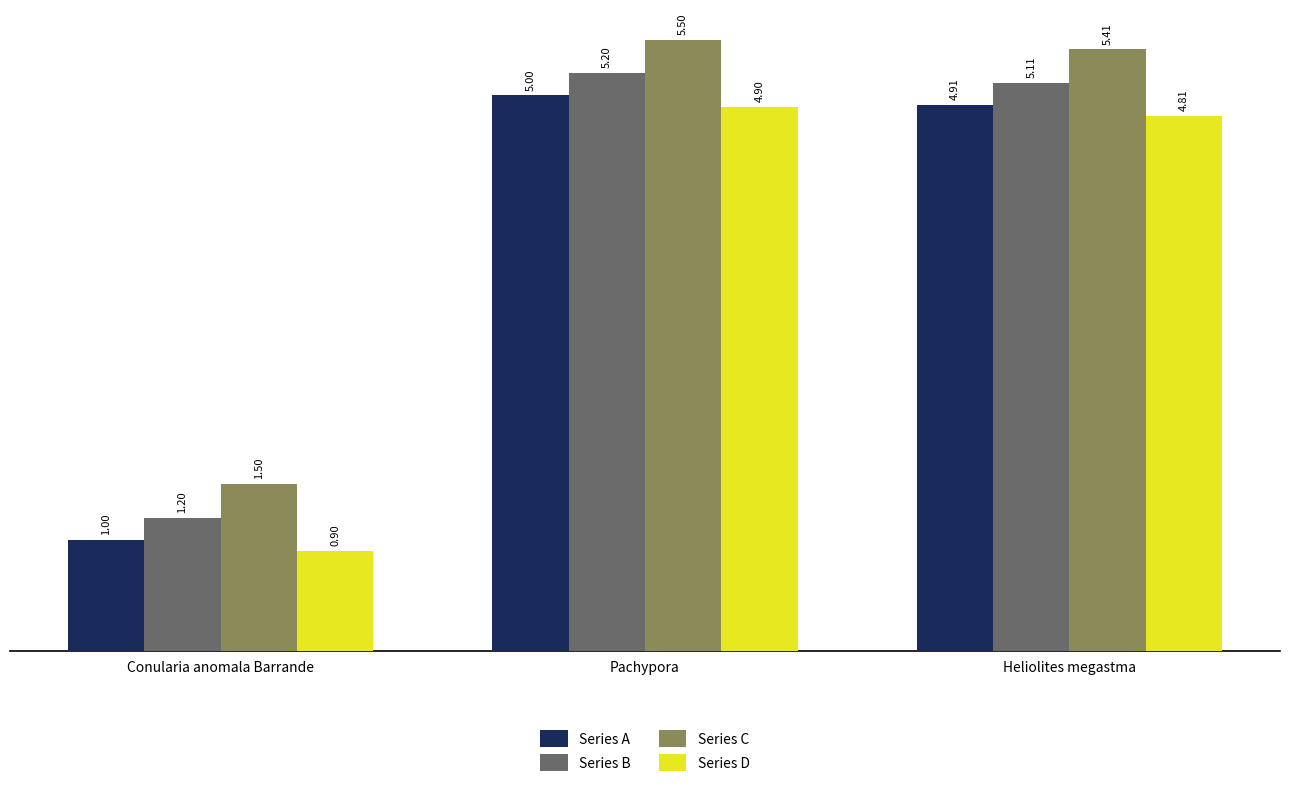

What is the sum of the Series B values at Conularia anomala Barrande and Heliolites megastma?

6.3